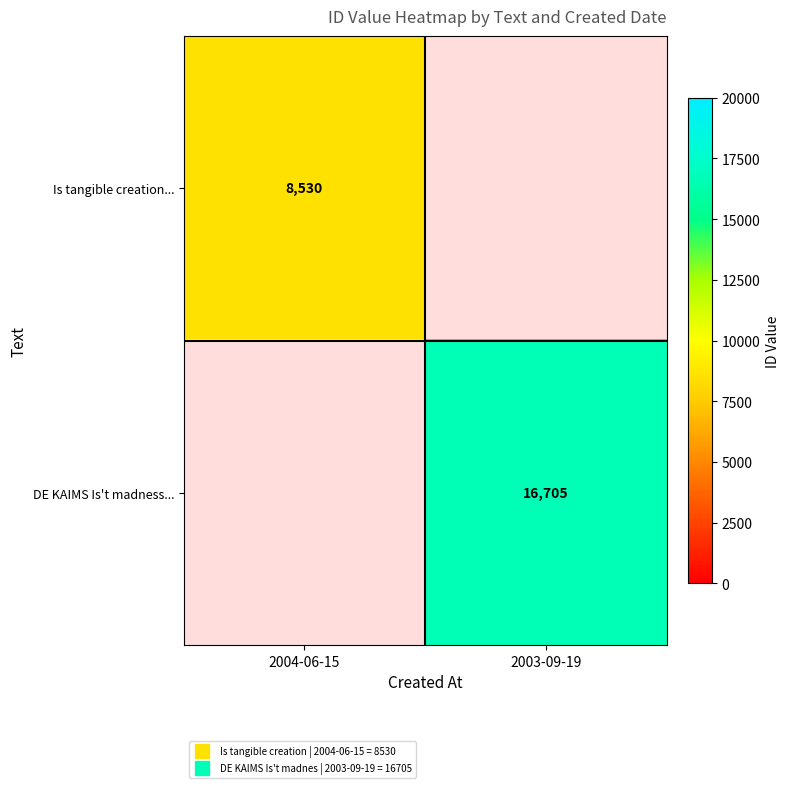

The value of DE KAIMS Is't madness... at 2003-09-19 is 16705. True or false?

True